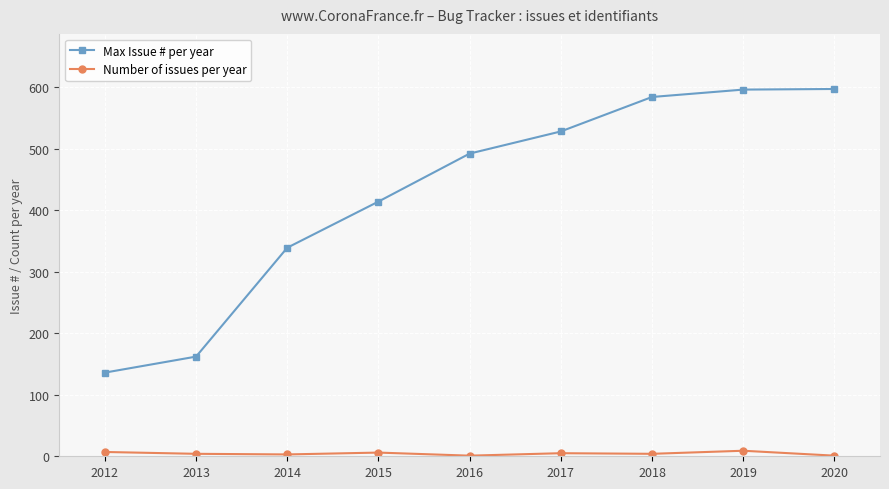

The value of Number of issues per year at 2016 is 1. True or false?

True